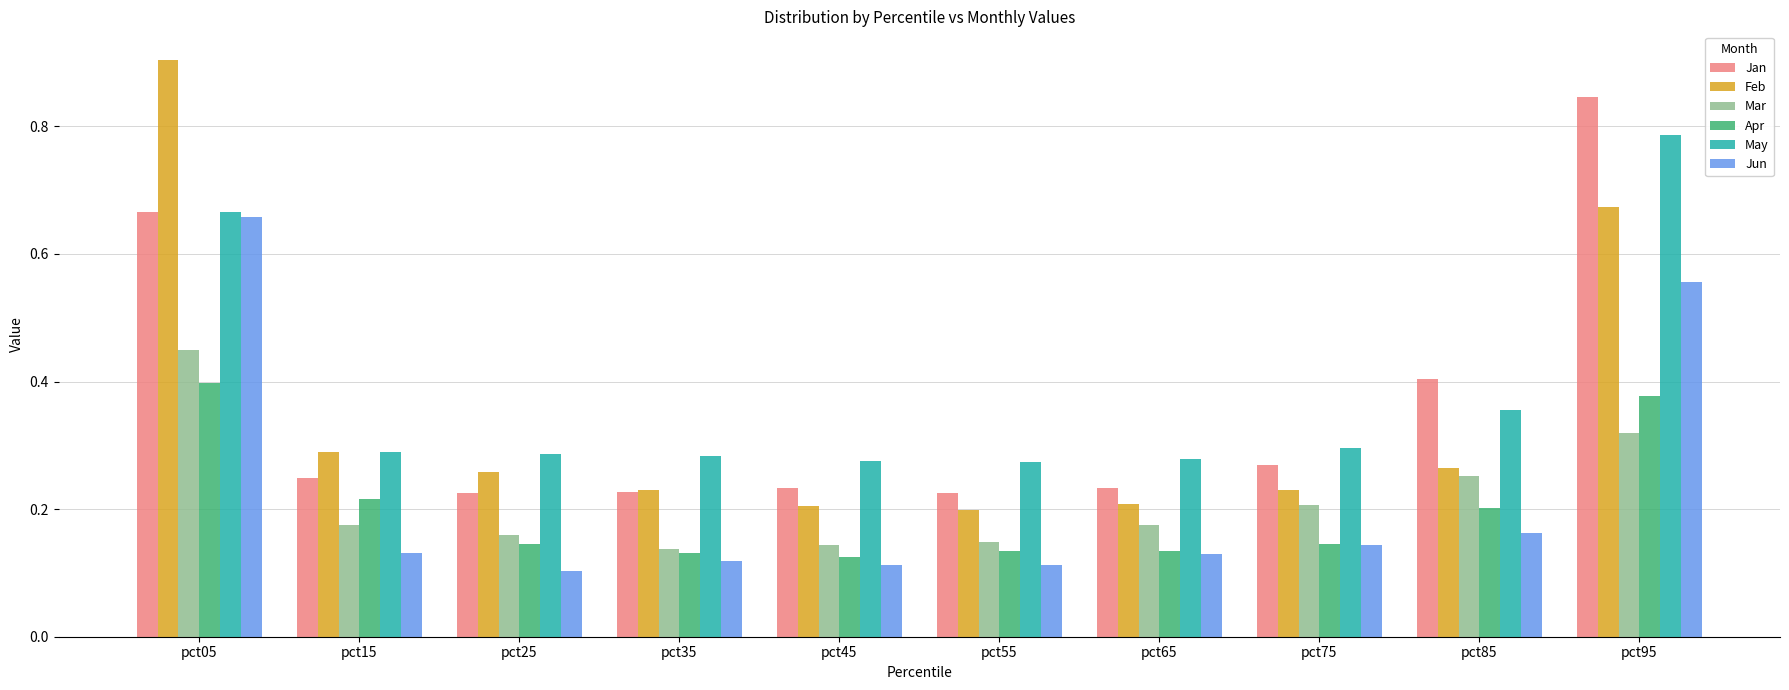

What is the difference between the second highest and minimum values in the Jun series?

0.5